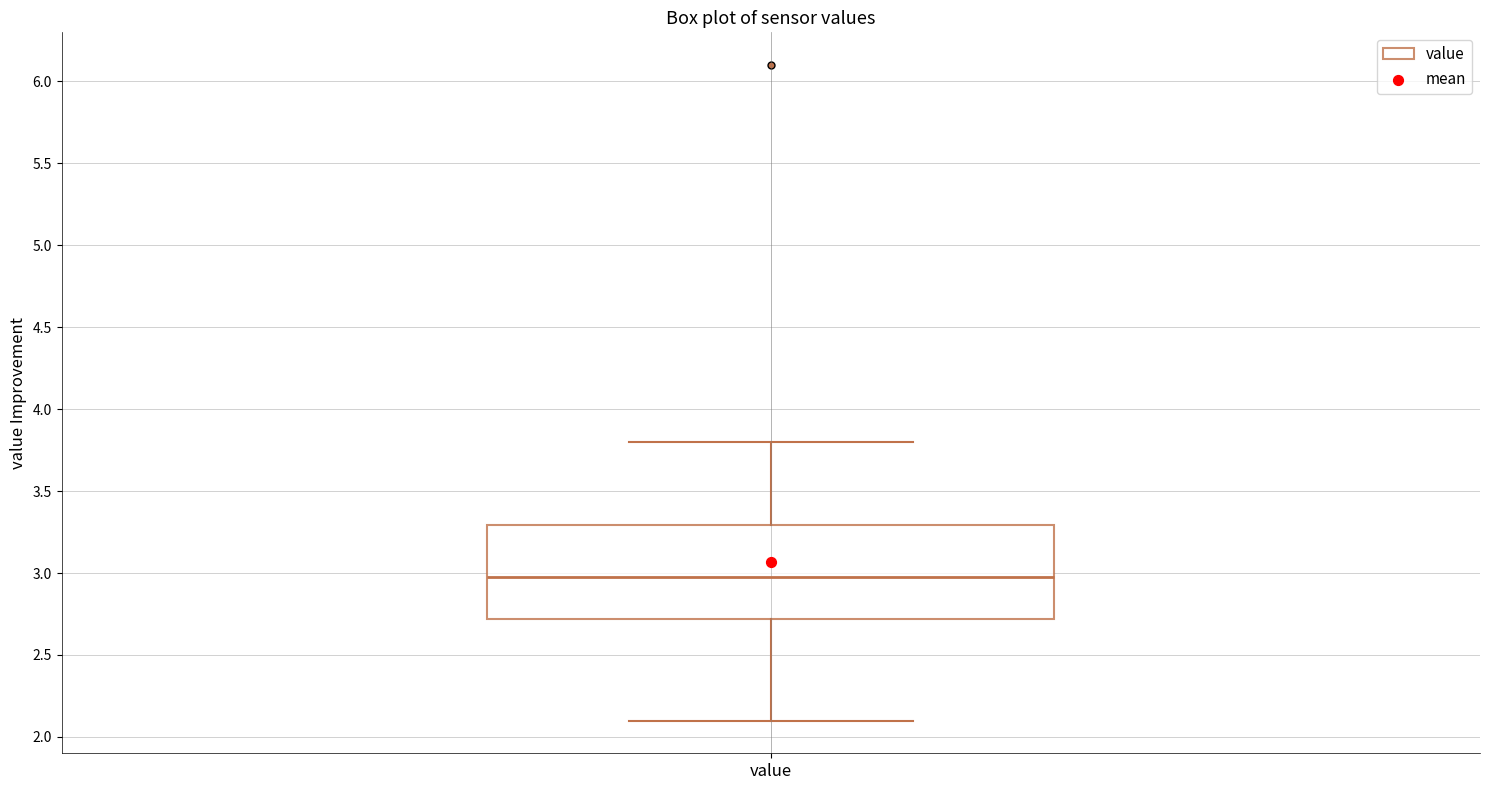

Transcribe this box plot: give where the median line is, the range the box spans, and where the two whiskers end, as read against the y-axis. The values are not printed on the chart, so give them approximately, as read against the axis.

median 3.0, box 2.7 to 3.3, whiskers 2.1 to 3.8